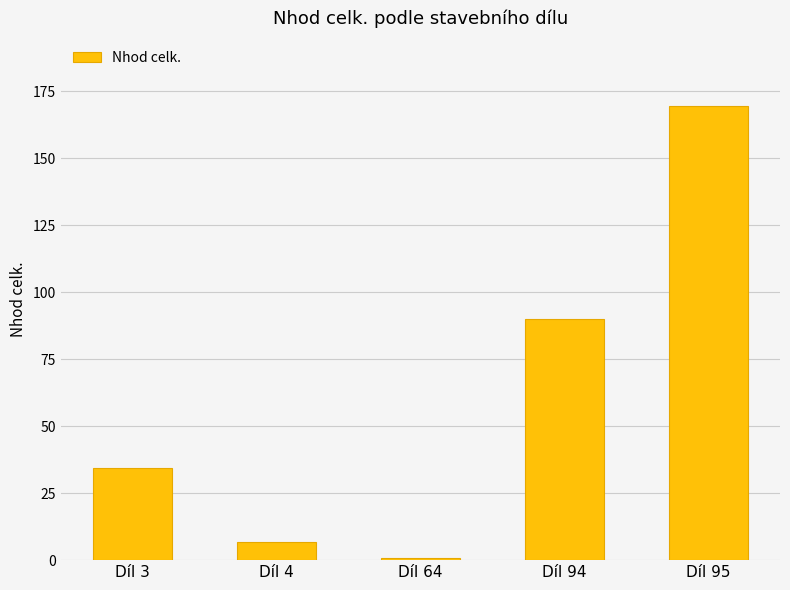

Are the bars horizontal?

No